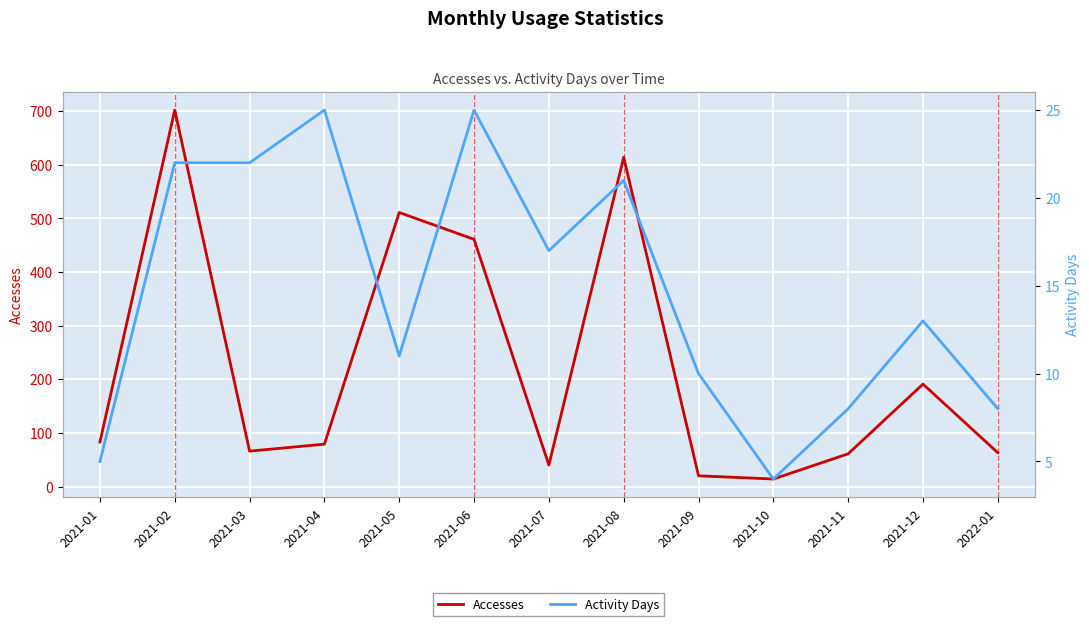

Reading right to left, what are all the values shown in this chart?

Accesses: 63	191	61	14	20	614	40	461	511	79	66	702	83
Activity Days: 8	13	8	4	10	21	17	25	11	25	22	22	5